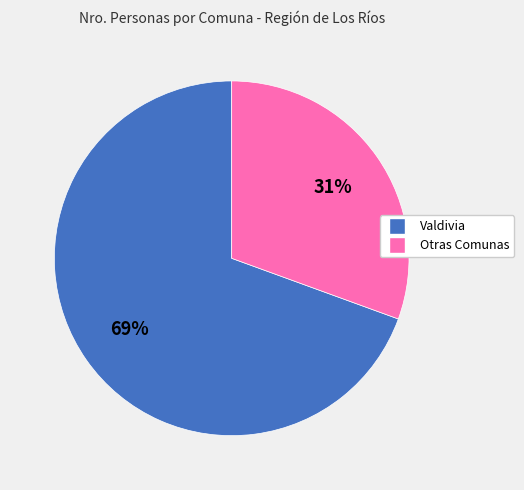

To the nearest percent, what is the average slice percentage?

50%